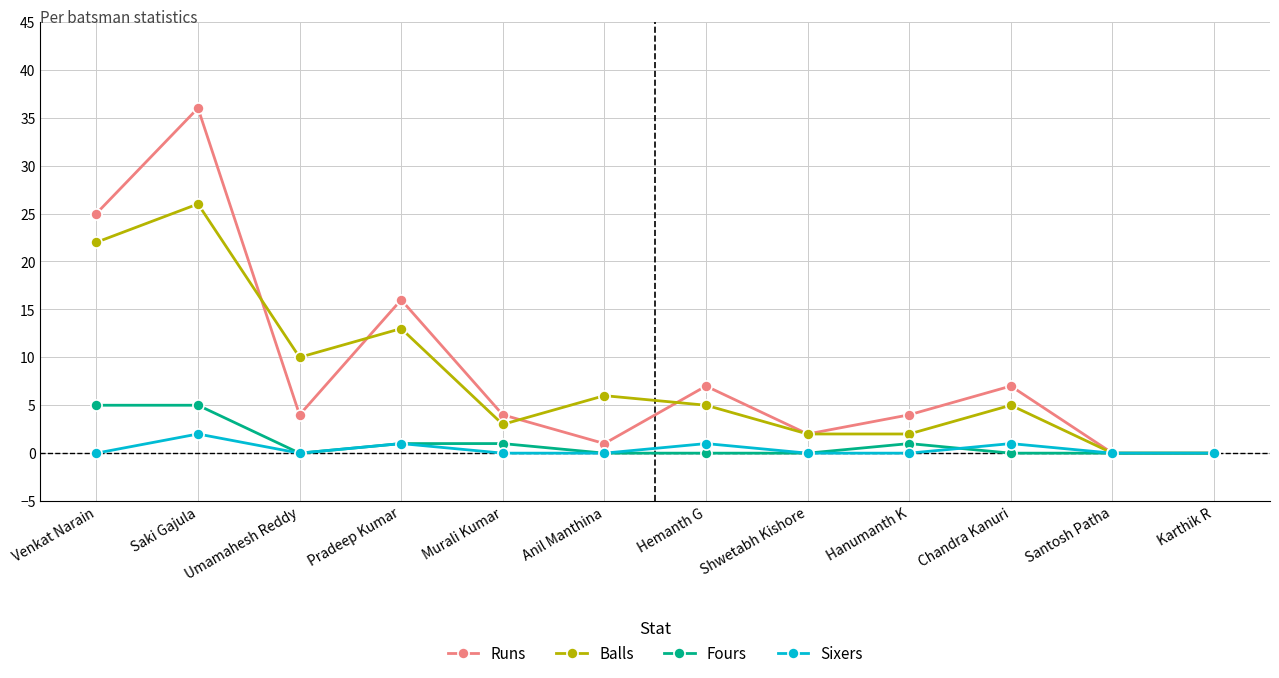

What is the difference between the maximum and minimum values in the Balls series?

26